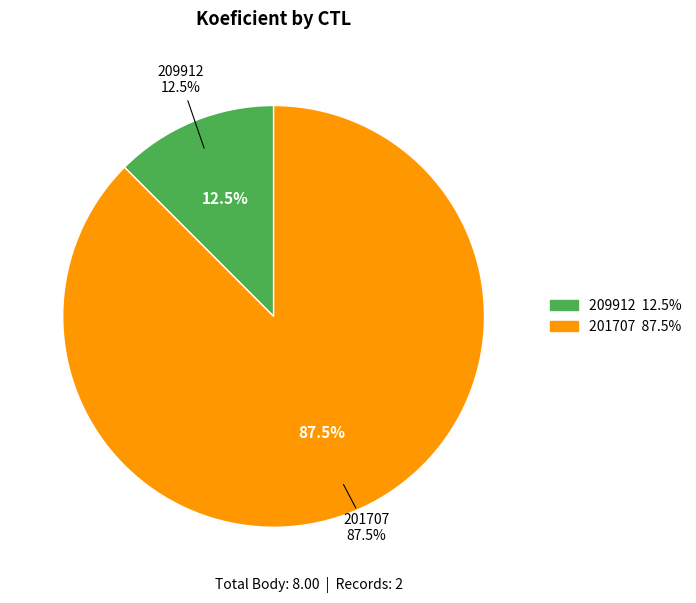

To the nearest percent, what portion does 201707 represent?

88%